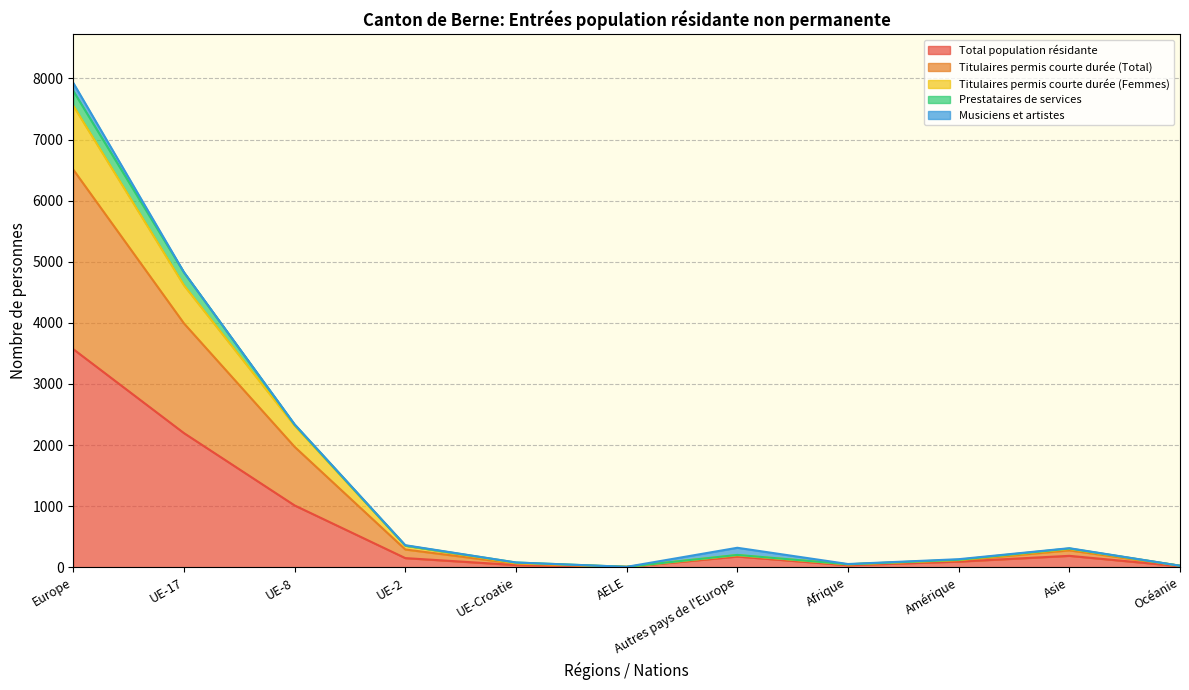

What is the highest value of the Total population résidante series?

3569